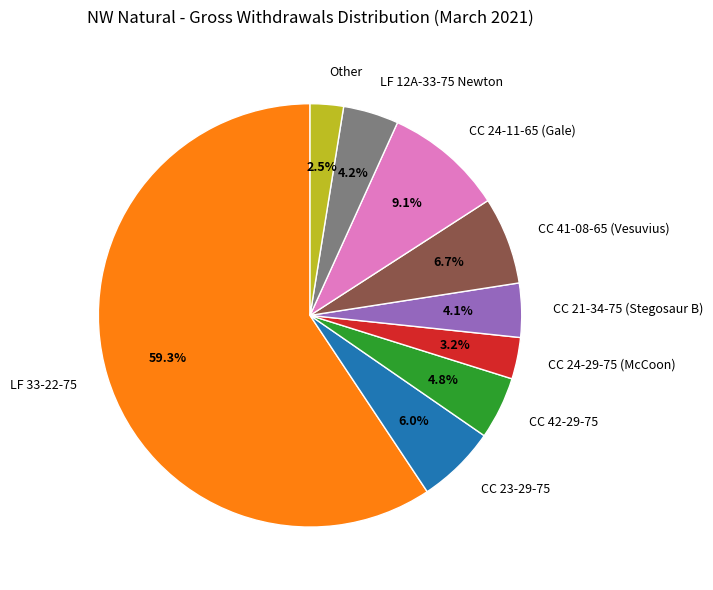

Does LF 33-22-75 represent more than half of the total?

Yes